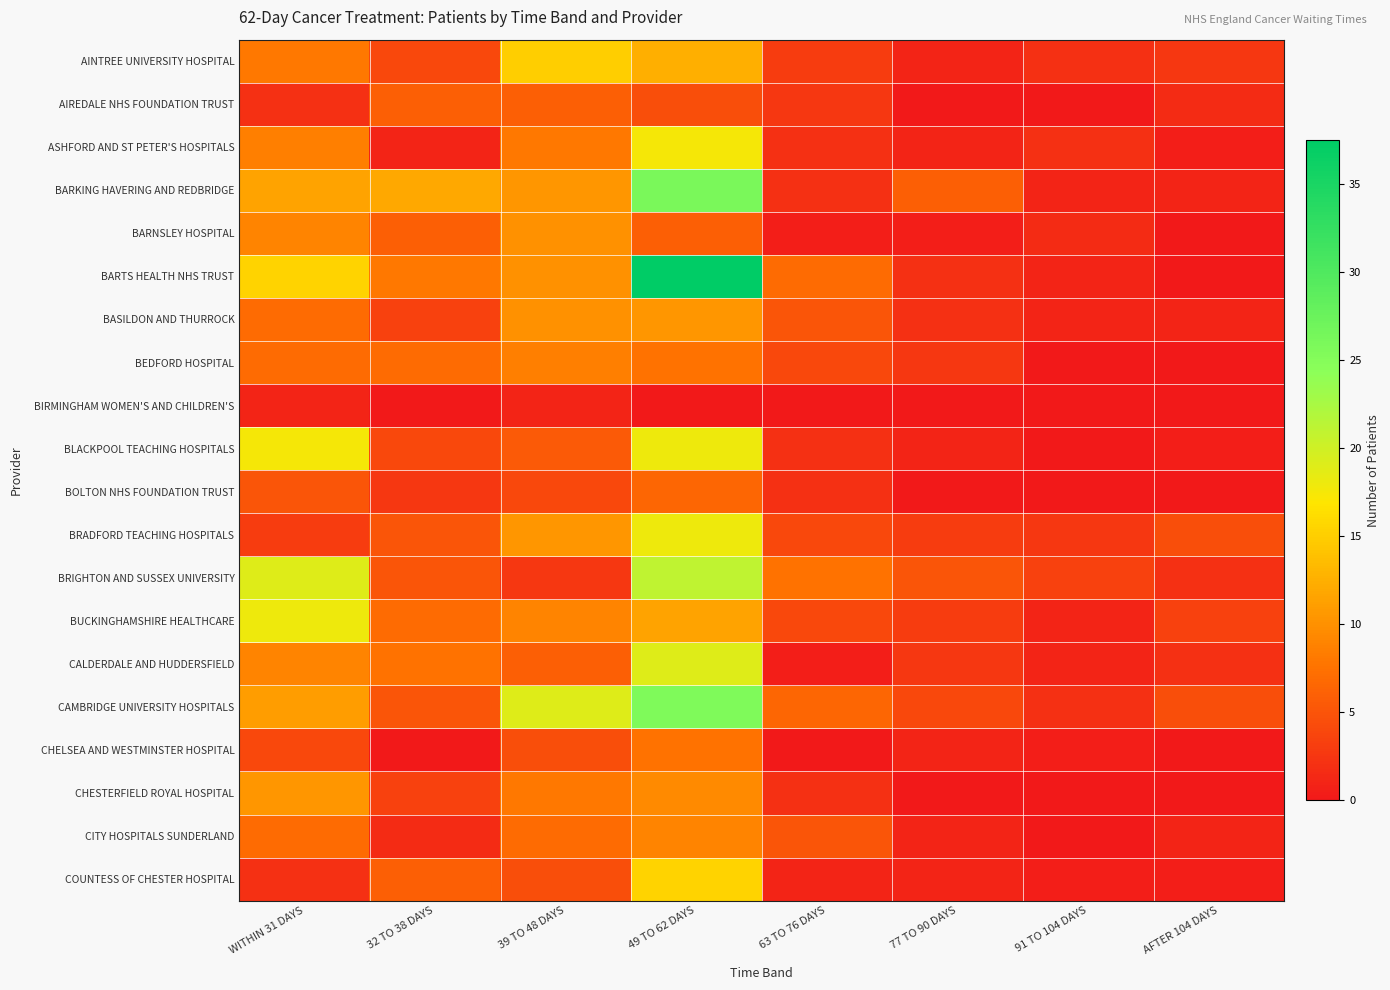

Which series changed the most between 32 TO 38 DAYS and 49 TO 62 DAYS?

BARTS HEALTH NHS TRUST